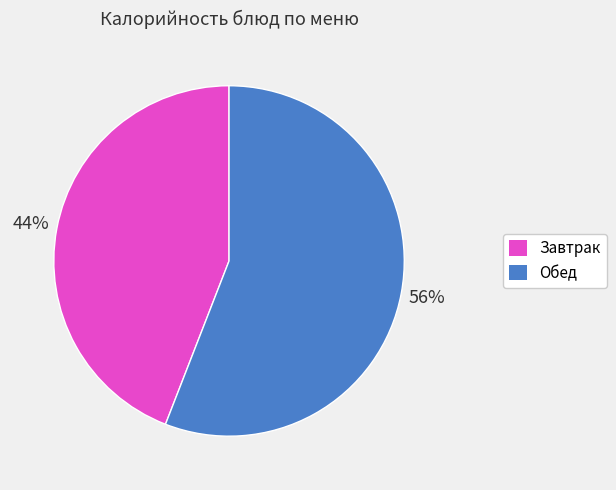

Does any single category account for the majority?

Yes